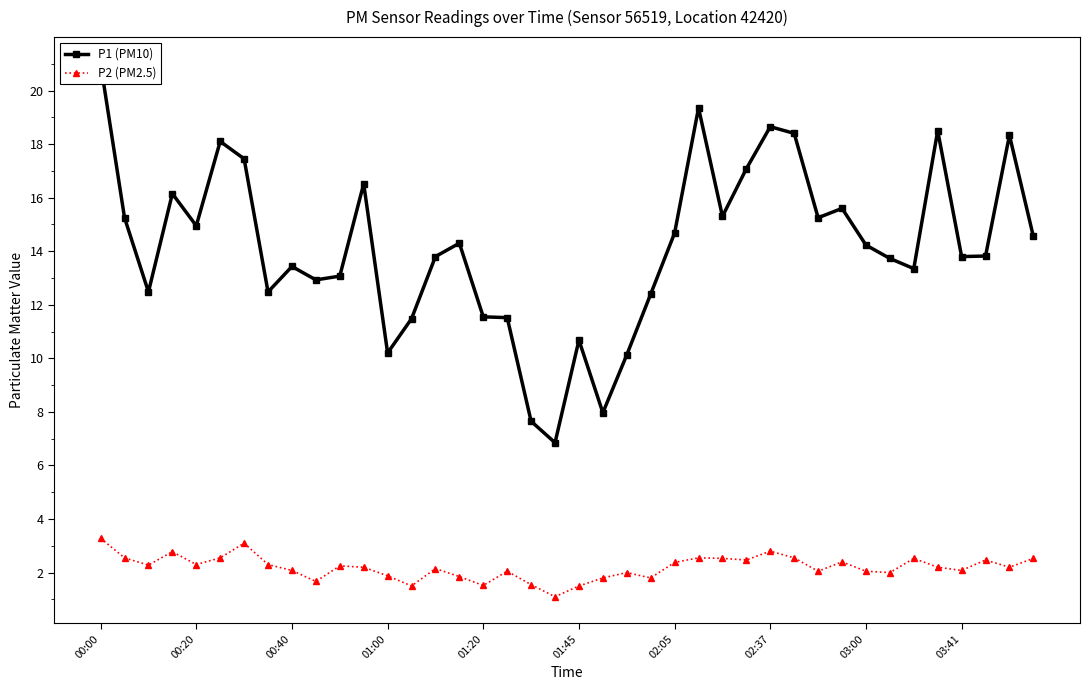

What is the greatest value displayed?

21.0